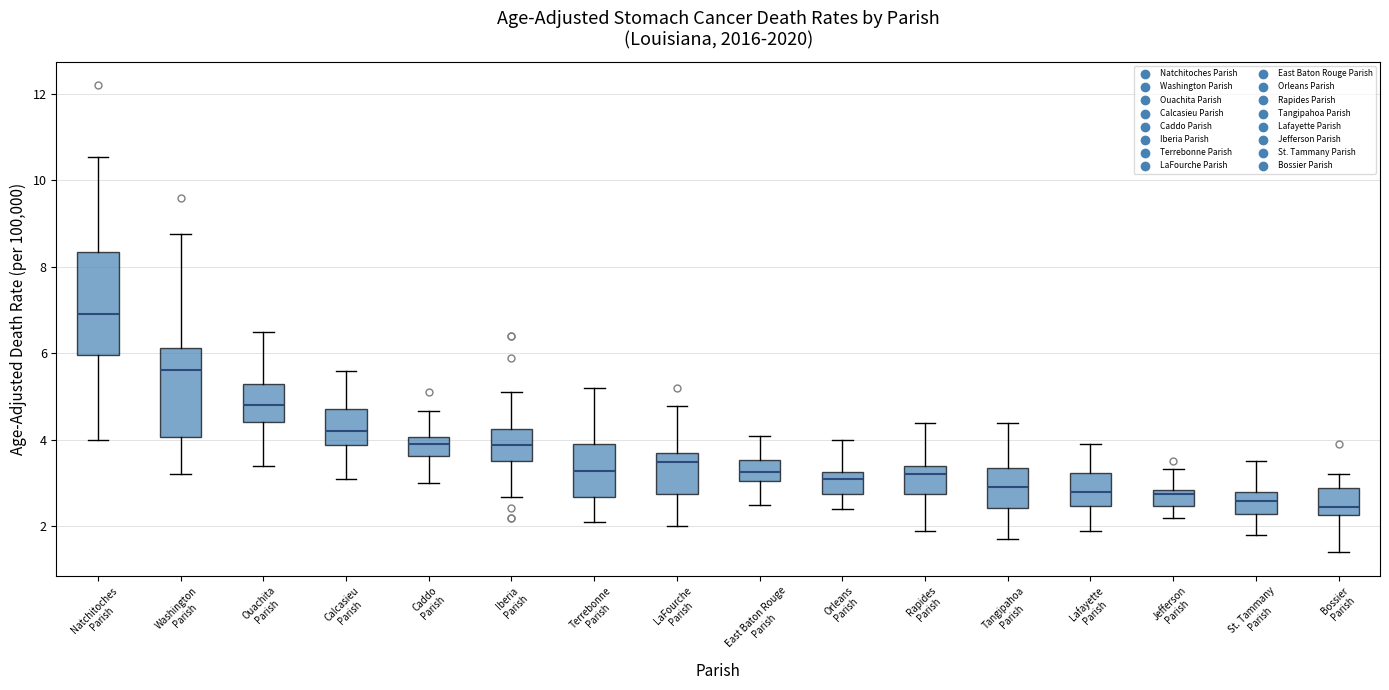

Reading left to right, transcribe this box plot: for each box, give where its median line is, the range the box spans, and where its two whiskers end, as read against the y-axis. The values are not printed on the chart, so give them approximately, as read against the axis.

Natchitoches Parish: median 7.0, box 6.0 to 8.4, whiskers 4.0 to 10.6
Washington Parish: median 5.6, box 4.0 to 6.2, whiskers 3.2 to 8.8
Ouachita Parish: median 4.8, box 4.4 to 5.2, whiskers 3.4 to 6.6
Calcasieu Parish: median 4.2, box 3.8 to 4.8, whiskers 3.2 to 5.6
Caddo Parish: median 4.0 (inside the box), box 3.6 to 4.0, whiskers 3.0 to 4.6
Iberia Parish: median 3.8, box 3.6 to 4.2, whiskers 2.6 to 5.0
Terrebonne Parish: median 3.2, box 2.6 to 3.8, whiskers 2.2 to 5.2
LaFourche Parish: median 3.4, box 2.8 to 3.6, whiskers 2.0 to 4.8
East Baton Rouge Parish: median 3.2, box 3.0 to 3.6, whiskers 2.6 to 4.2
Orleans Parish: median 3.2 (just below the box's upper edge), box 2.8 to 3.2, whiskers 2.4 to 4.0
Rapides Parish: median 3.2, box 2.8 to 3.4, whiskers 2.0 to 4.4
Tangipahoa Parish: median 3.0, box 2.4 to 3.4, whiskers 1.8 to 4.4
Lafayette Parish: median 2.8, box 2.4 to 3.2, whiskers 2.0 to 4.0
Jefferson Parish: median 2.8 (just below the box's upper edge), box 2.4 to 2.8, whiskers 2.2 to 3.4
St. Tammany Parish: median 2.6, box 2.2 to 2.8, whiskers 1.8 to 3.6
Bossier Parish: median 2.4, box 2.2 to 2.8, whiskers 1.4 to 3.2